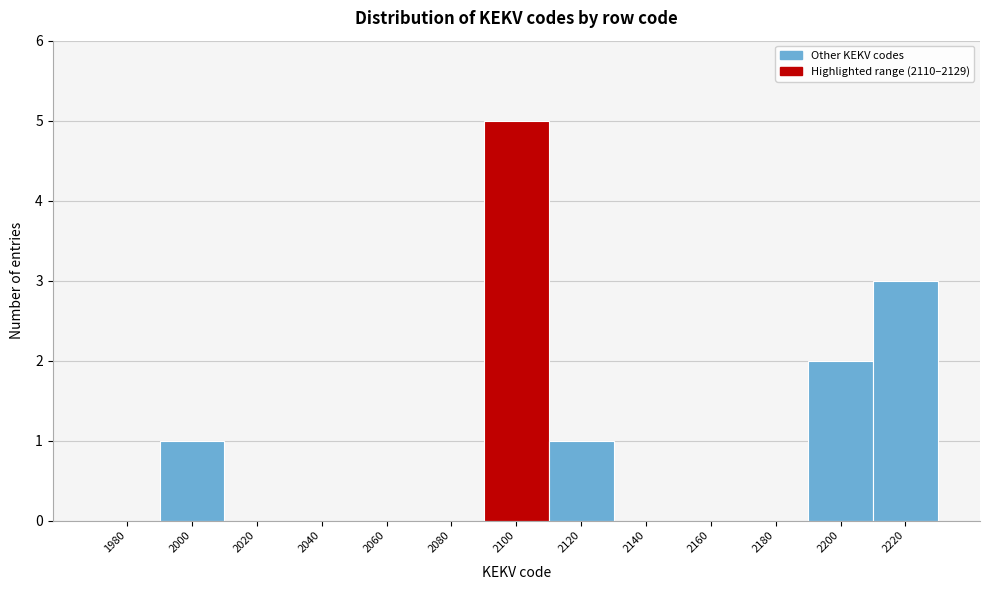

Reading left to right, what are all the values shown in this chart?

1980=0	2000=1	2020=0	2040=0	2060=0	2080=0	2100=5	2120=1	2140=0	2160=0	2180=0	2200=2	2220=3